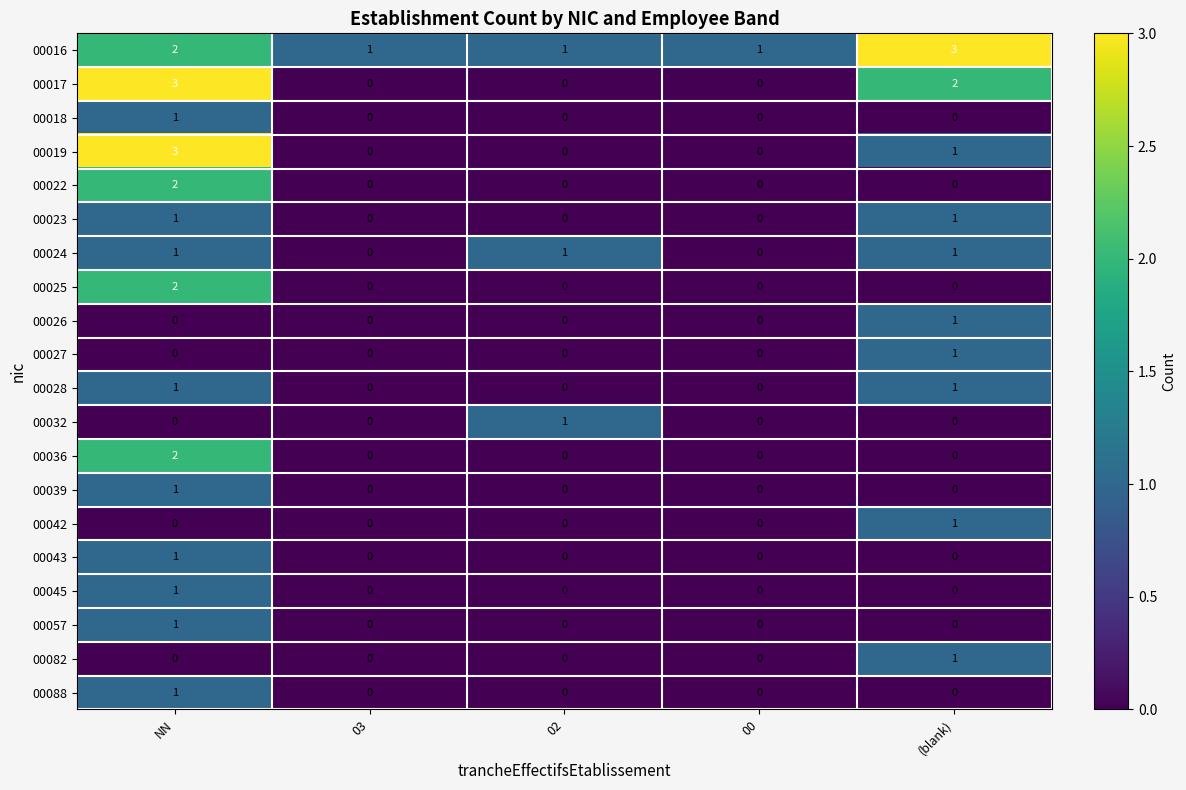

At which category is the sum across all series the highest?

NN